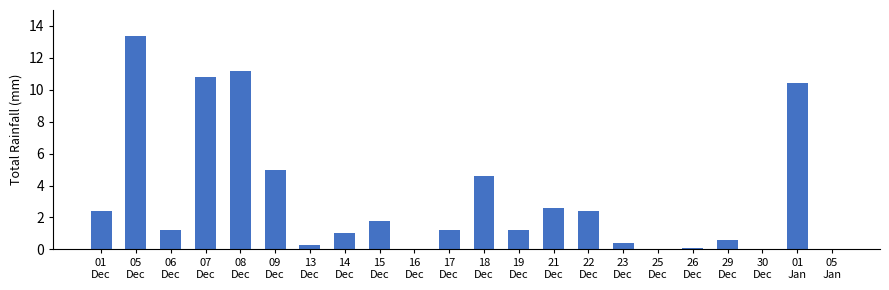

What is the maximum value shown in the chart?

13.4